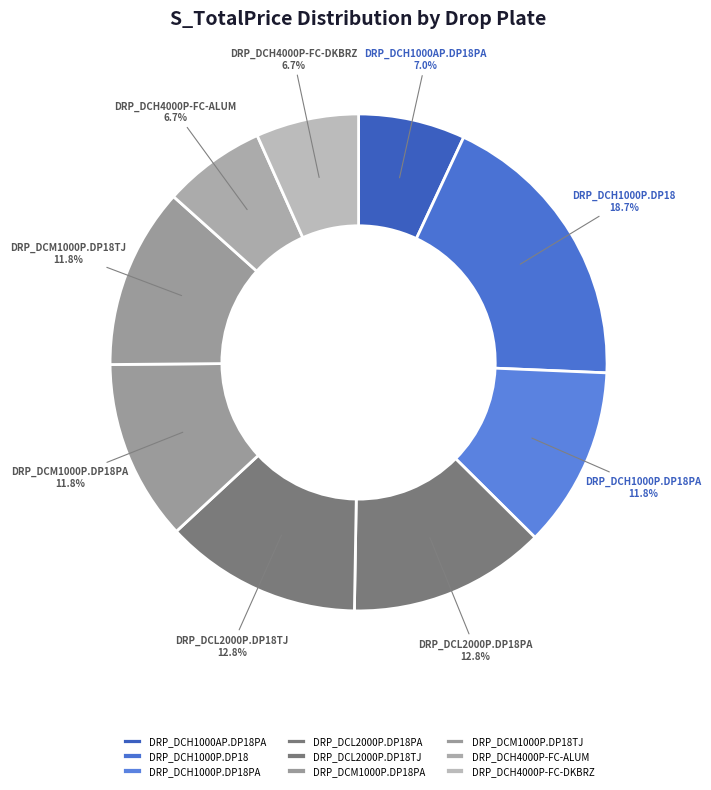

How many segments does this pie chart have?

9